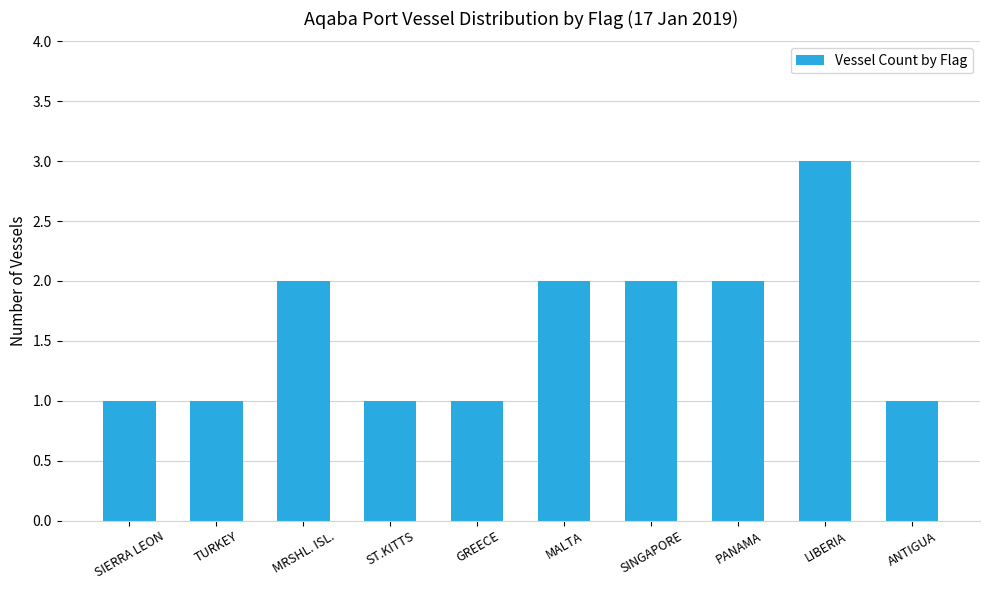

How many bars are there in total?

10